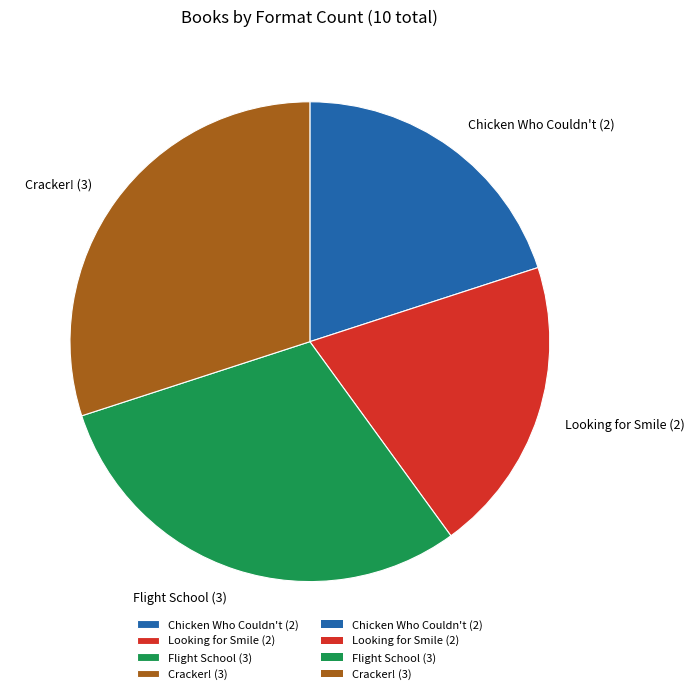

Does Flight School (3) represent more than half of the total?

No